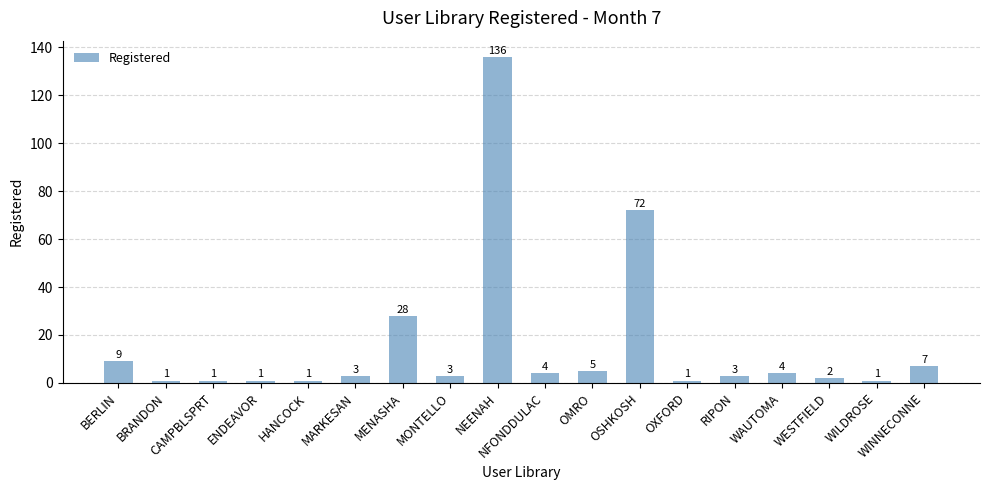

Is it true that the value at CAMPBLSPRT is 1?

True